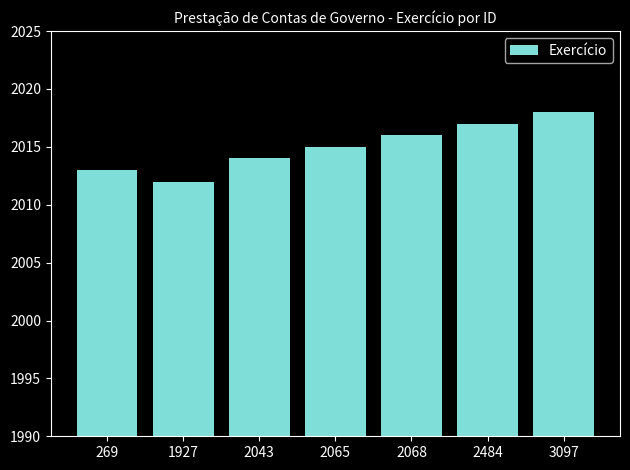

Which category has the highest value across all series?

3097